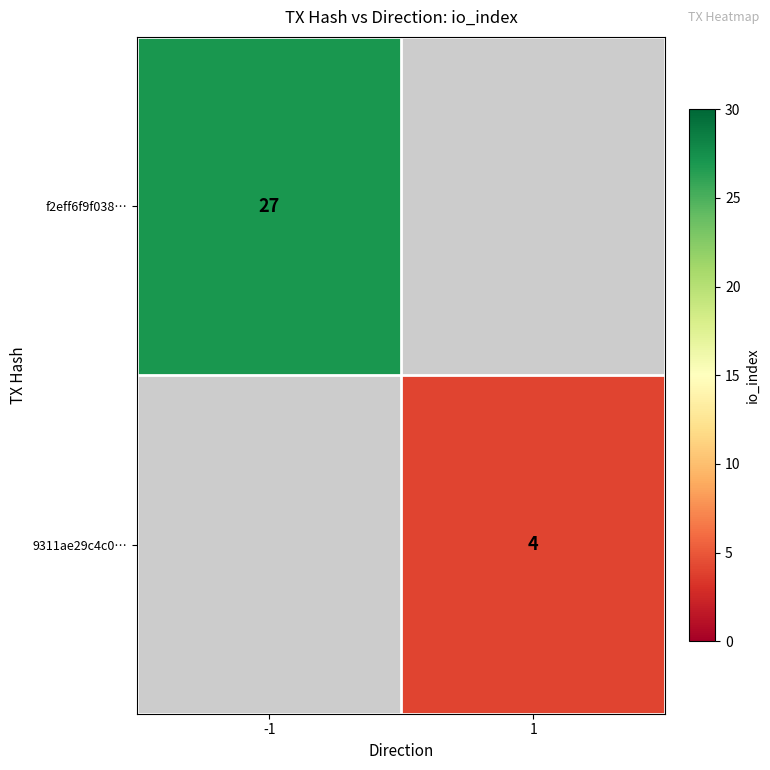

Which category has the highest value in the f2eff6f9f038… series?

-1